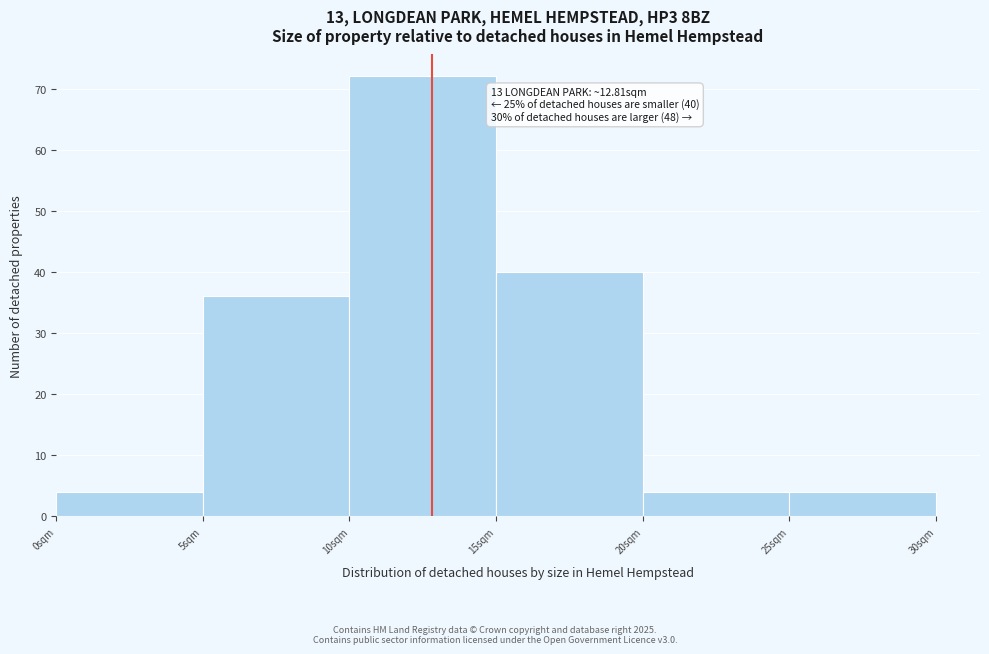

Over which range of the x-axis is the bar tallest?

10 to 15